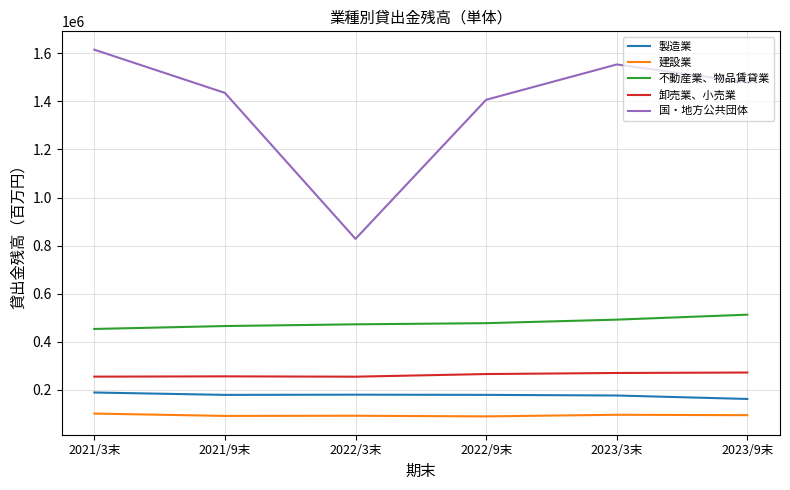

Where does the 国・地方公共団体 series first go above 1478683?

2021/3末